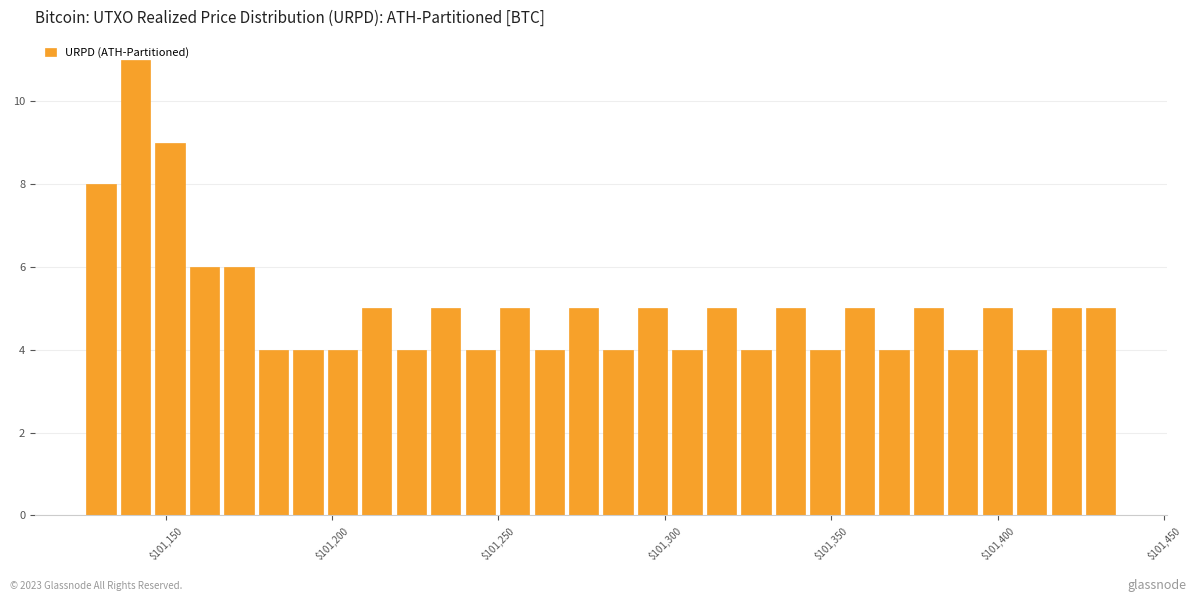

Around what value on the x-axis is the tallest bar? Give the approximate position of its centre, as read against the axis.

101140